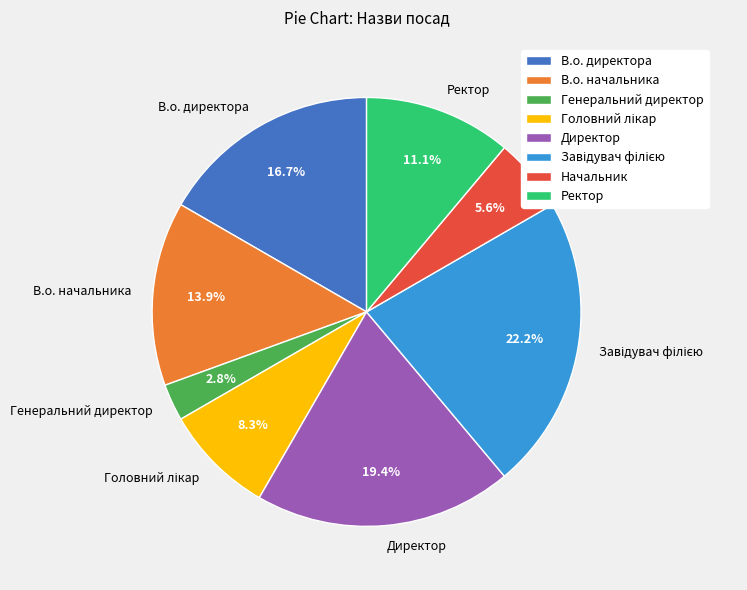

Which category has the smallest portion of the pie?

Генеральний директор